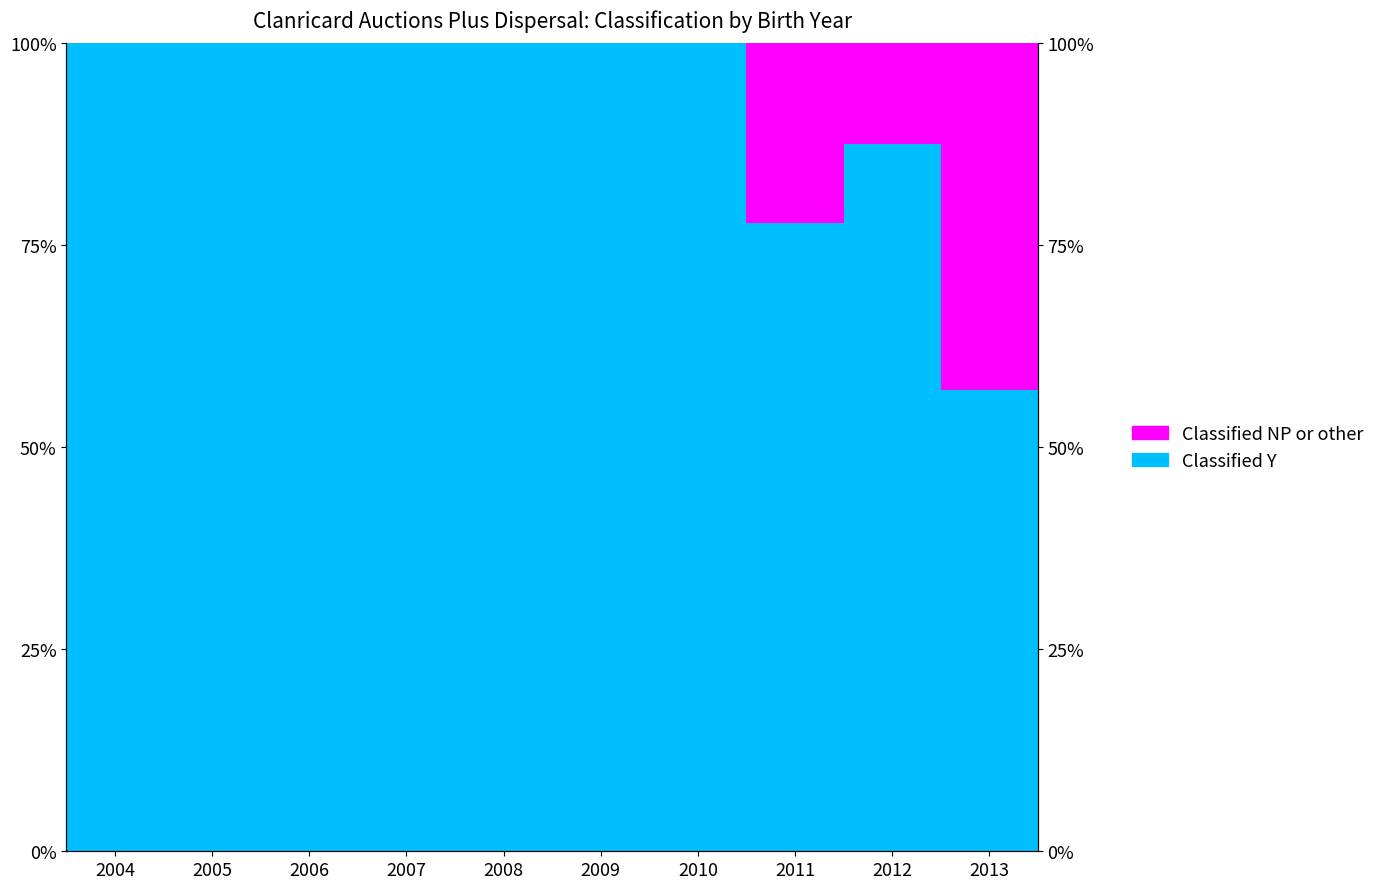

List the series in order of their peak value, highest first.

Classified Y, Classified NP or other